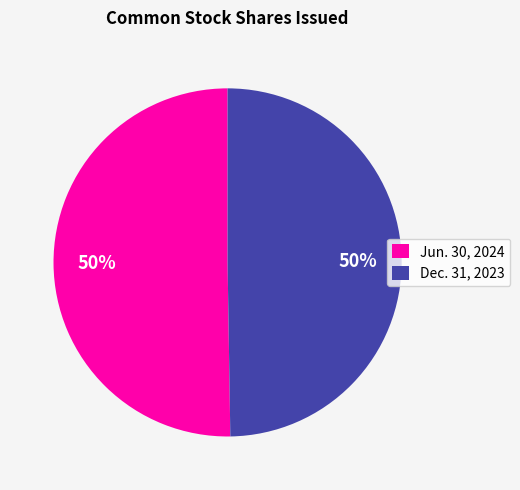

To the nearest percent, what is the average slice percentage?

50%